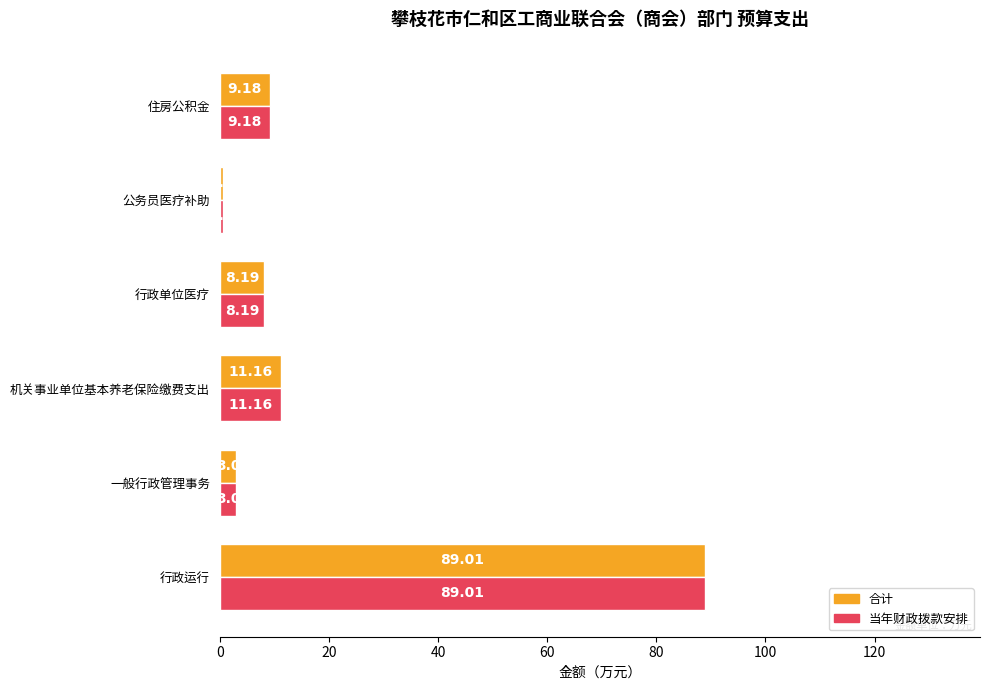

At which label does 当年财政拨款安排 reach its minimum?

公务员医疗补助